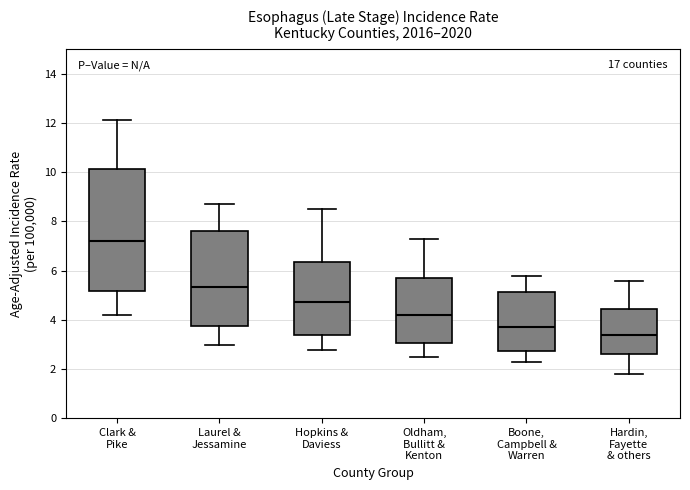

Which box's median line is the highest?

Clark & Pike